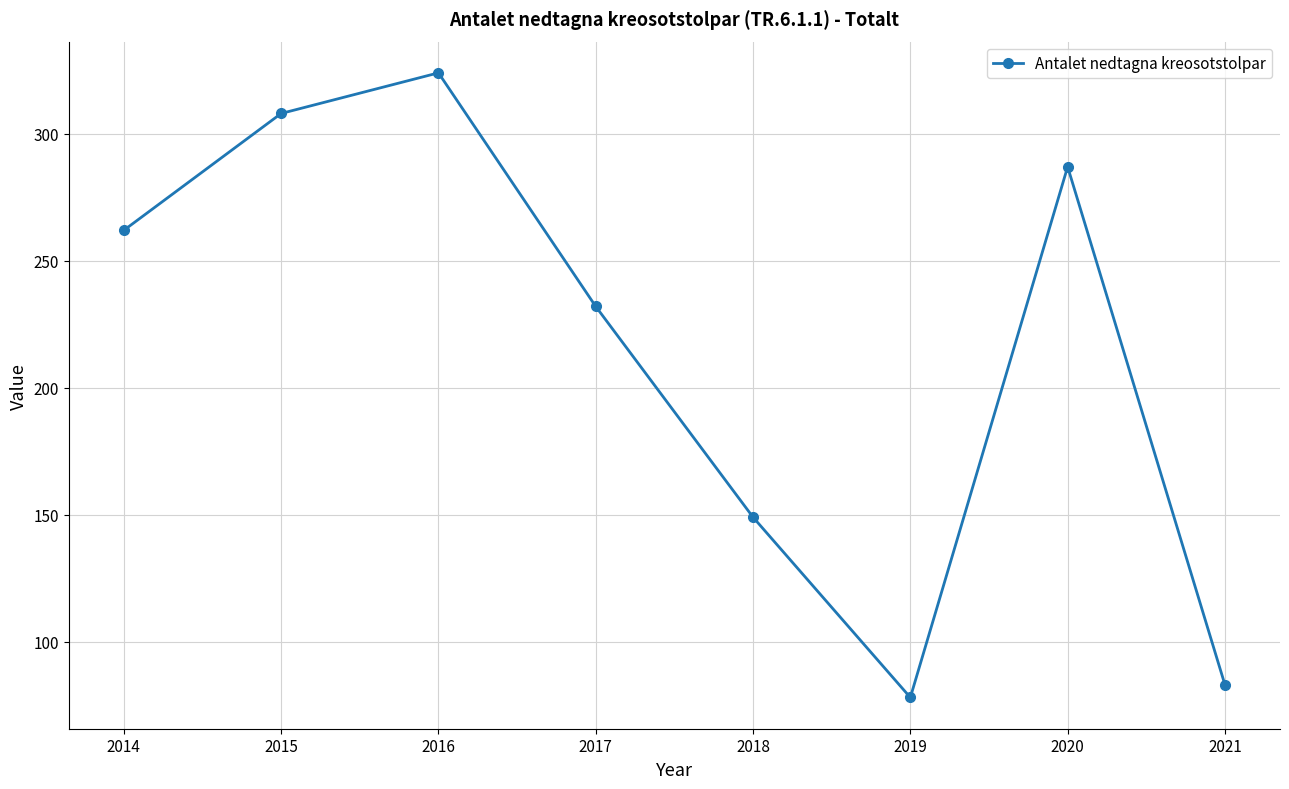

Reading left to right, list all the values displayed in this chart.

2014=262	2015=308	2016=324	2017=232	2018=149	2019=78	2020=287	2021=83